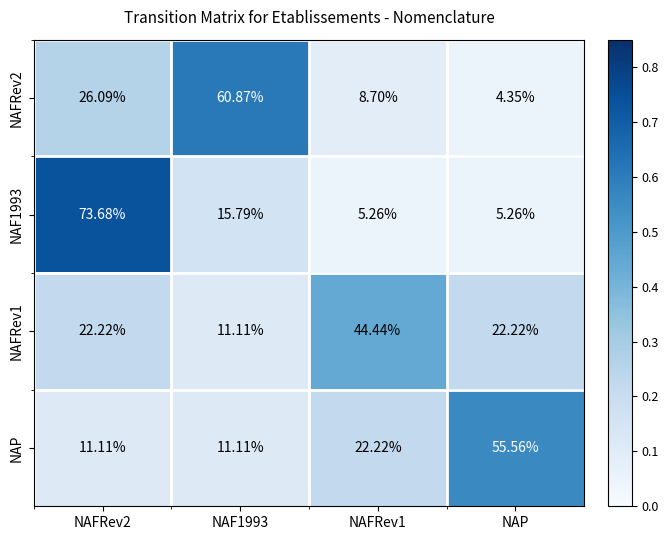

Which series has the largest total across all categories?

NAFRev2